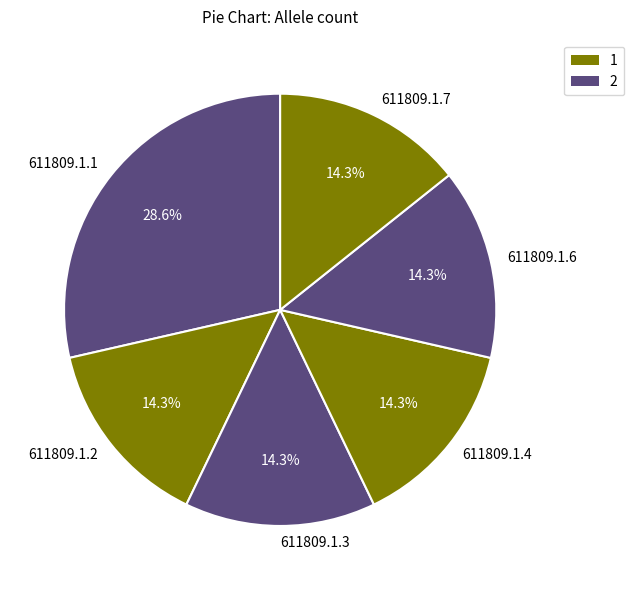

To the nearest percent, what percentage of the pie is 611809.1.7?

14%